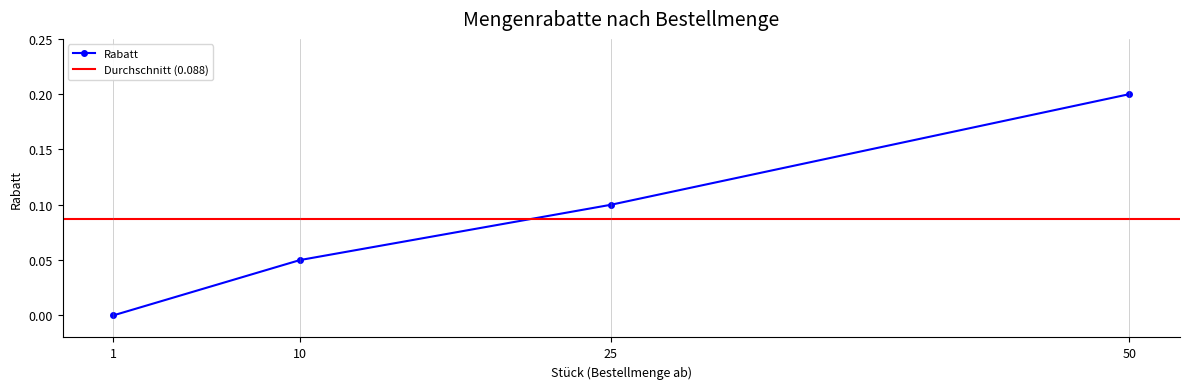

Reading left to right, list all the values displayed in this chart.

0.0	0.1	0.1	0.2